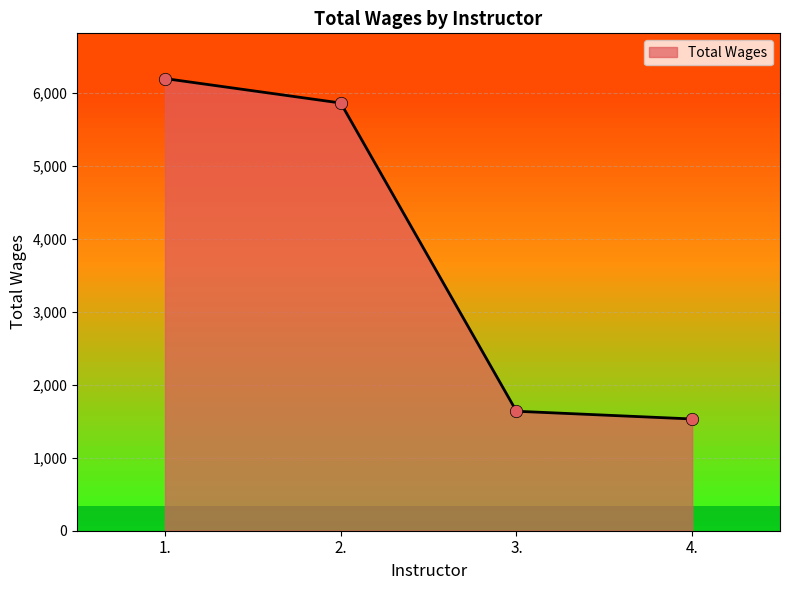

Which has a higher value, 4. or 1.?

1.